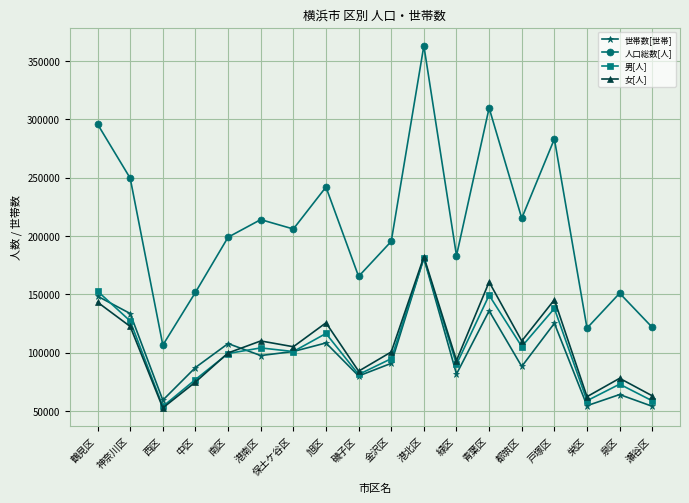

Which series changed the most between 緑区 and 泉区?

人口総数[人]